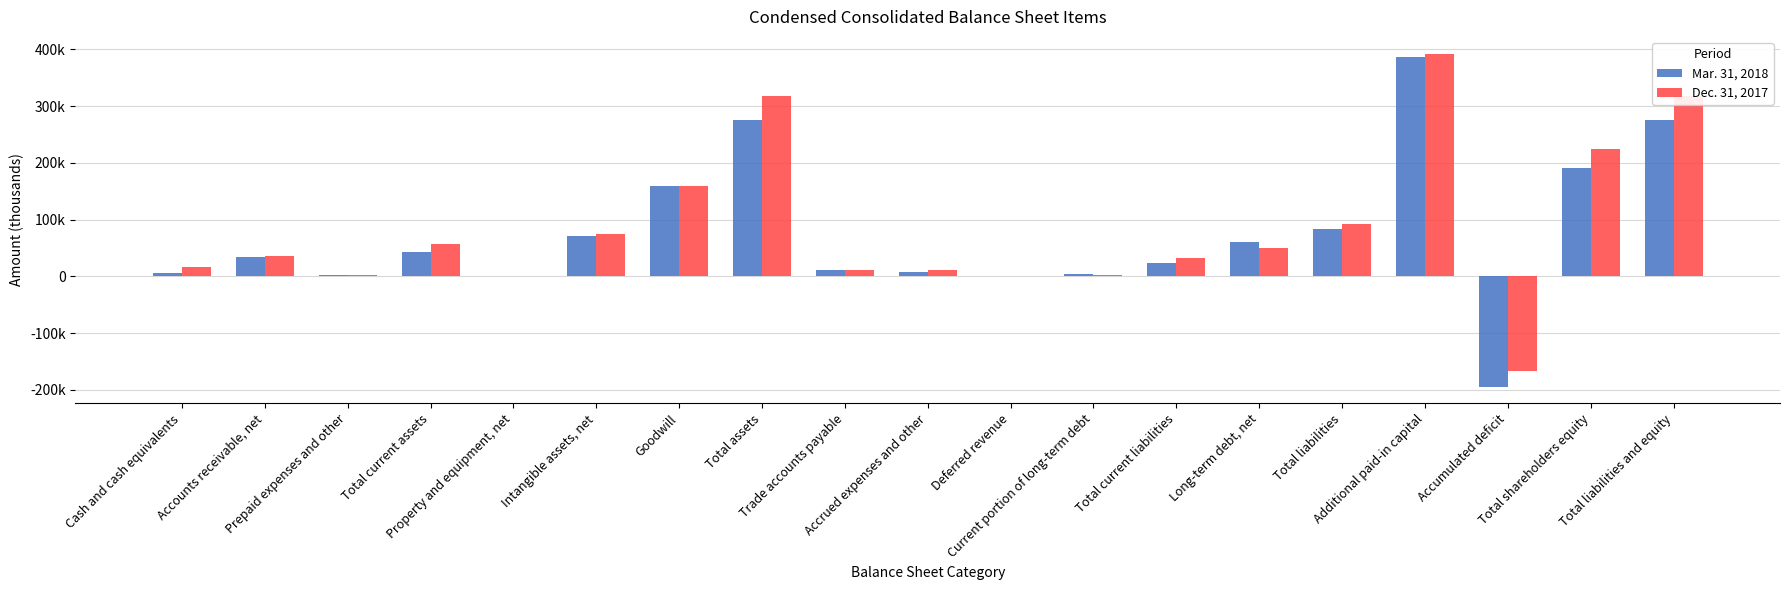

What is the sum of all Mar. 31, 2018 values?

1443185